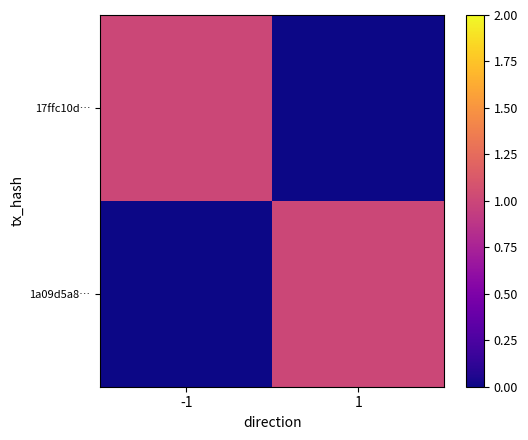

Reading left to right, extract all data points from this chart.

17ffc10d…: -1=1	1=0
1a09d5a8…: -1=0	1=1